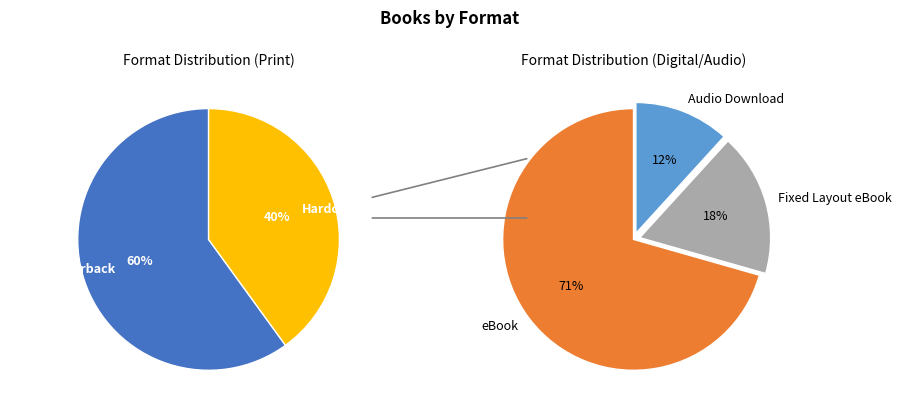

Does Fixed Layout eBook represent more than half of the total?

No